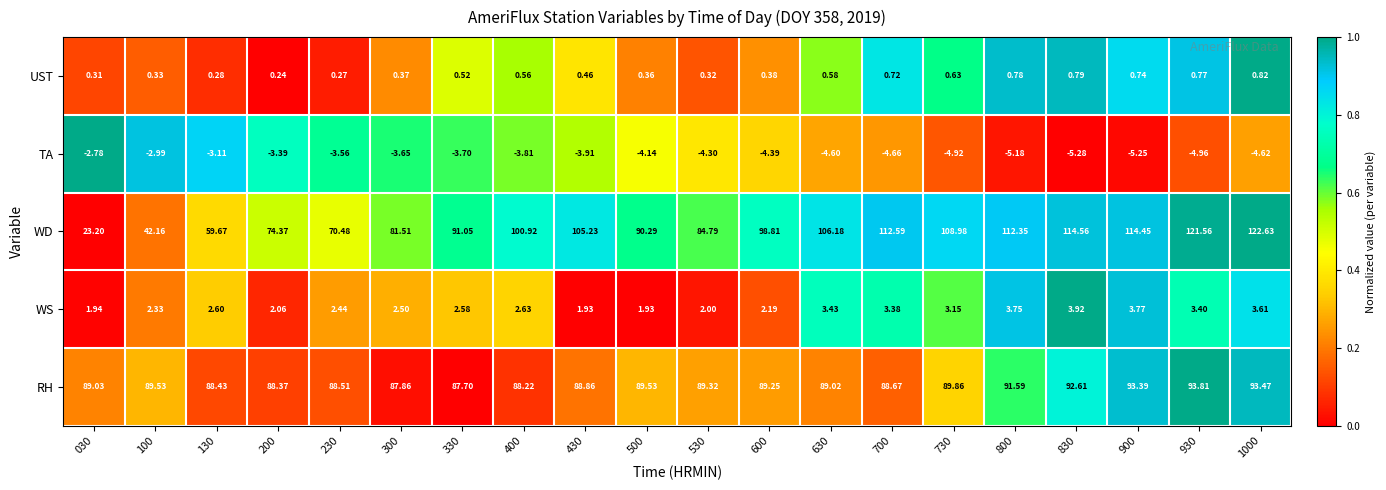

Which series has the widest spread of values?

WD